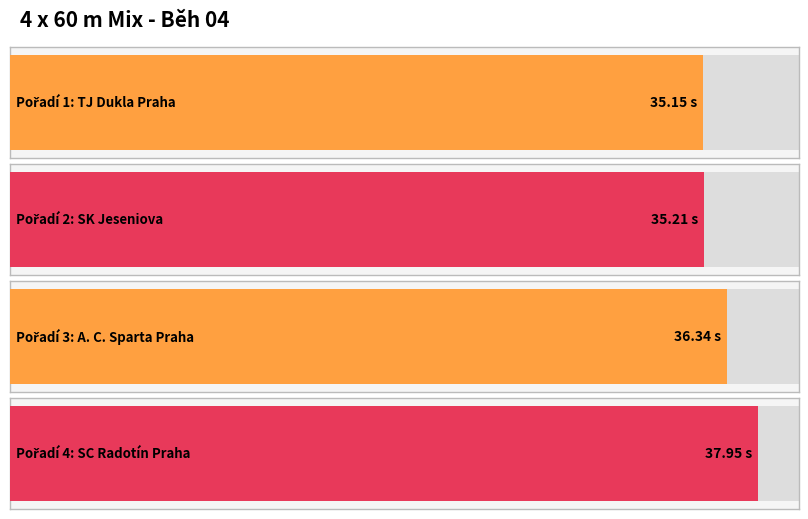

What is the average value?

36.2